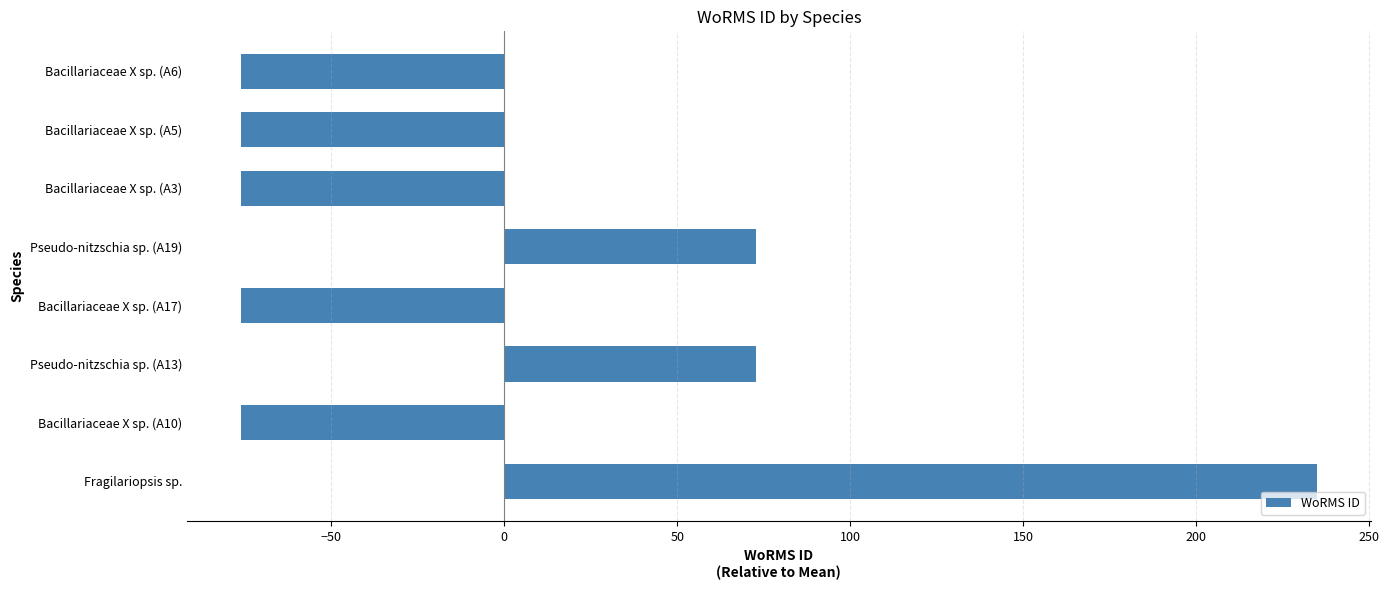

Reading bottom to top, what are all the values shown in this chart?

Fragilariopsis sp.=234.9	Bacillariaceae X sp. (A10)=-76.1	Pseudo-nitzschia sp. (A13)=72.9	Bacillariaceae X sp. (A17)=-76.1	Pseudo-nitzschia sp. (A19)=72.9	Bacillariaceae X sp. (A3)=-76.1	Bacillariaceae X sp. (A5)=-76.1	Bacillariaceae X sp. (A6)=-76.1